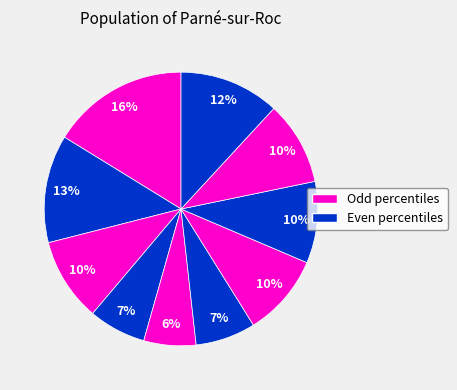

How many segments does this pie chart have?

10